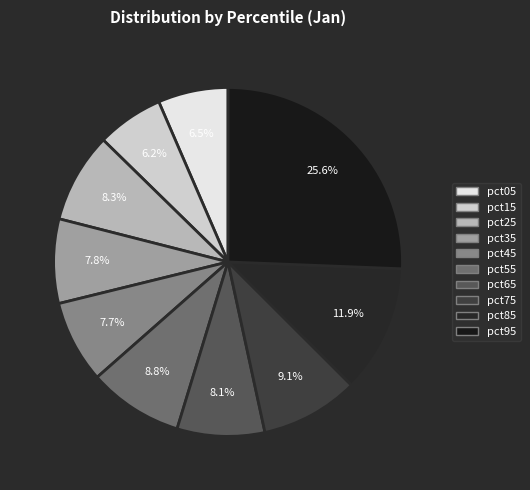

Does pct85 account for over 50% of the chart?

No